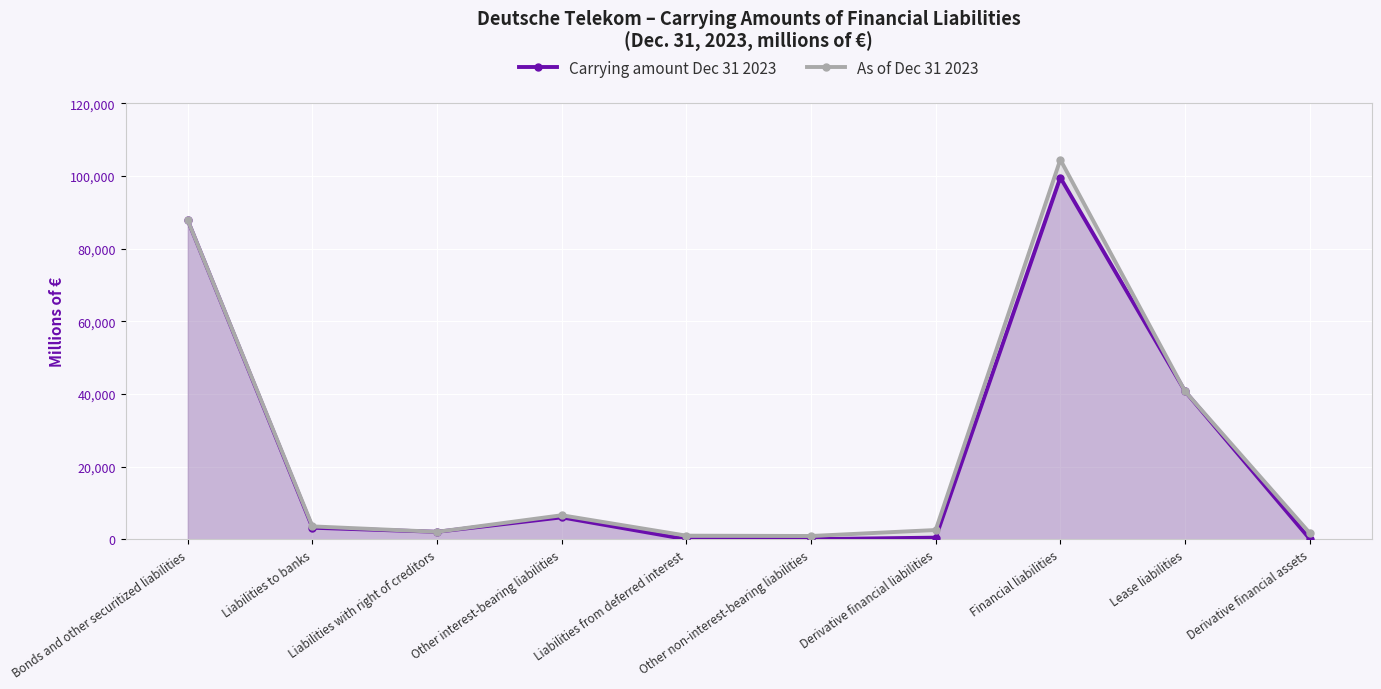

At which label is As of Dec 31 2023 closest to 52721?

Lease liabilities